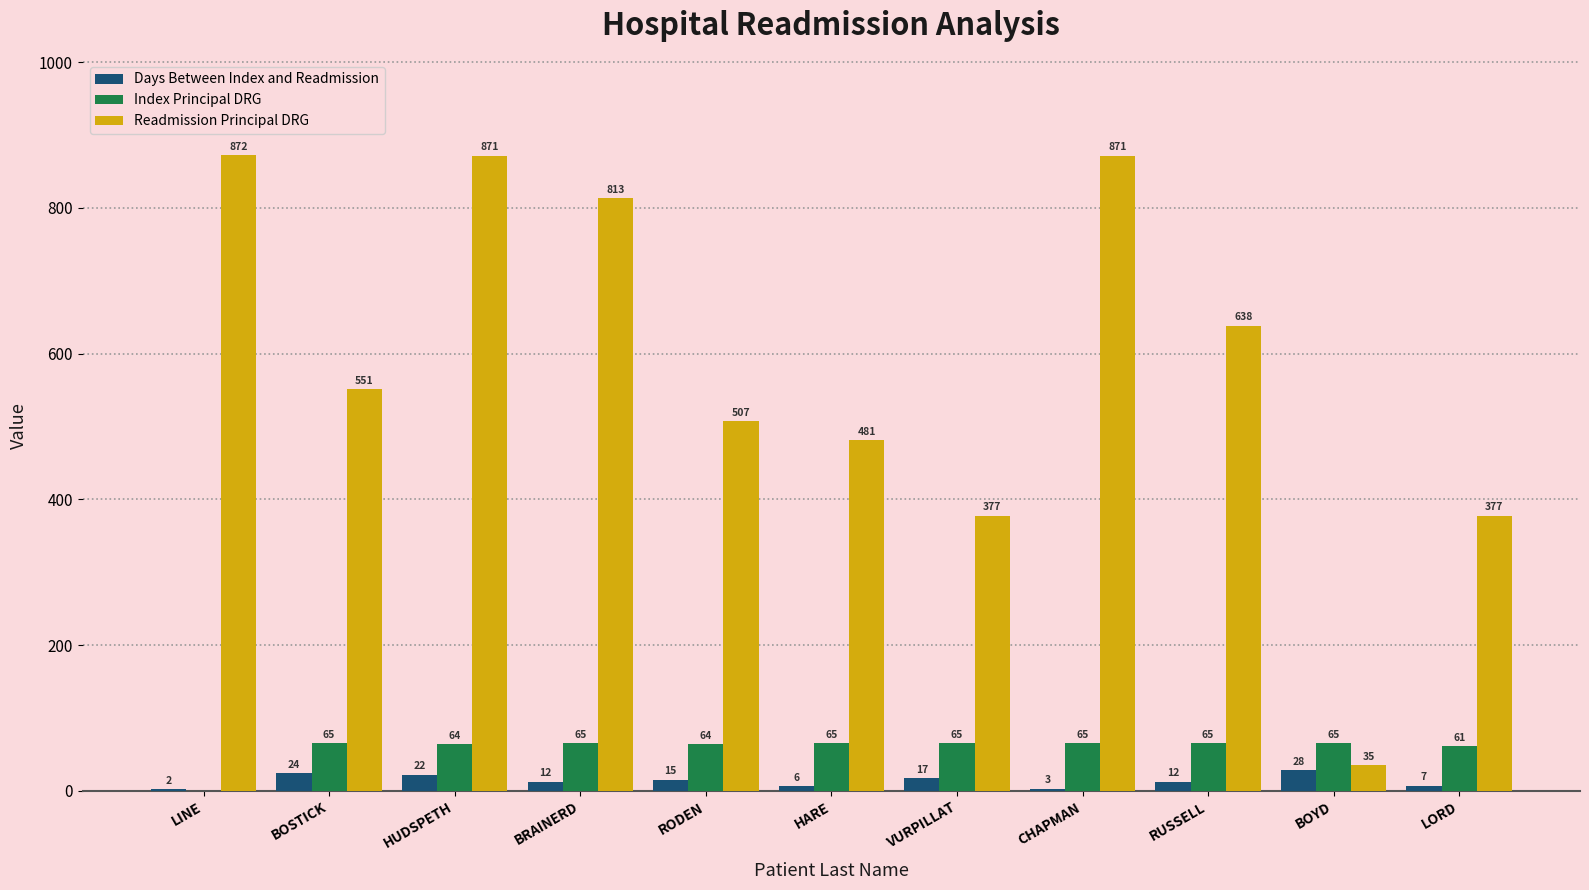

Which category has the highest value in the Days Between Index and Readmission series?

BOYD